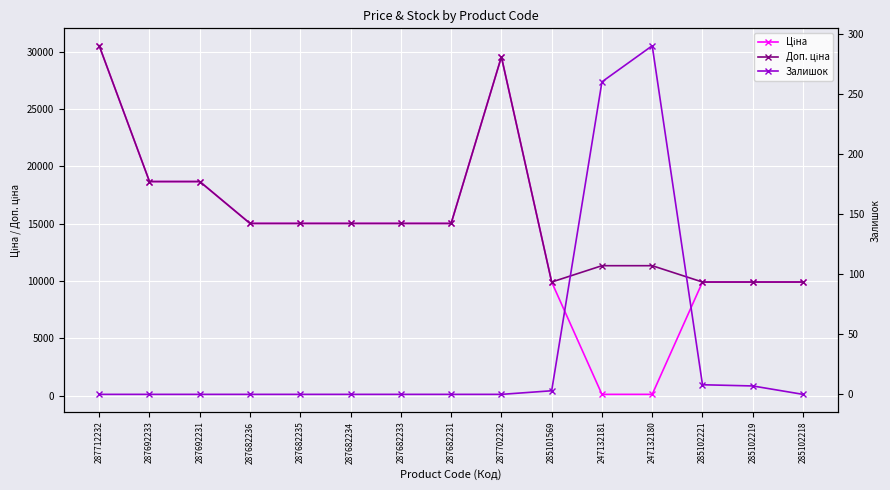

True or false: Доп. ціна and Ціна intersect in this chart.

False